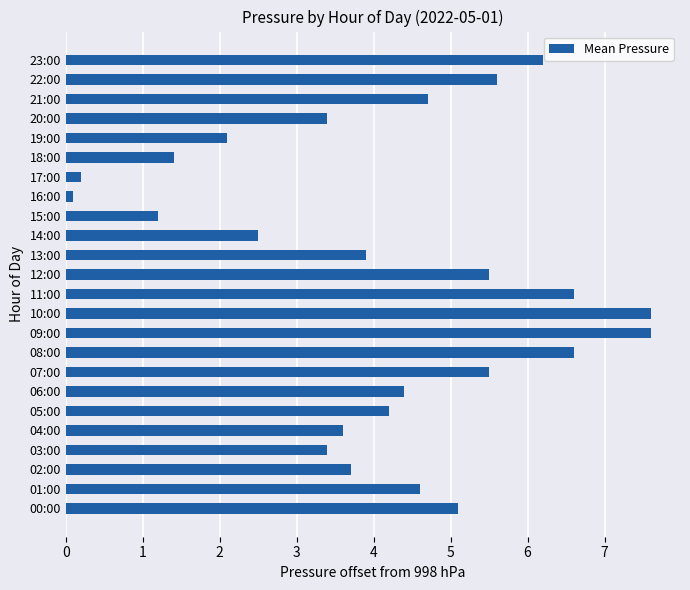

The chart shows a value of 2.6 at 05:00. True or false?

False